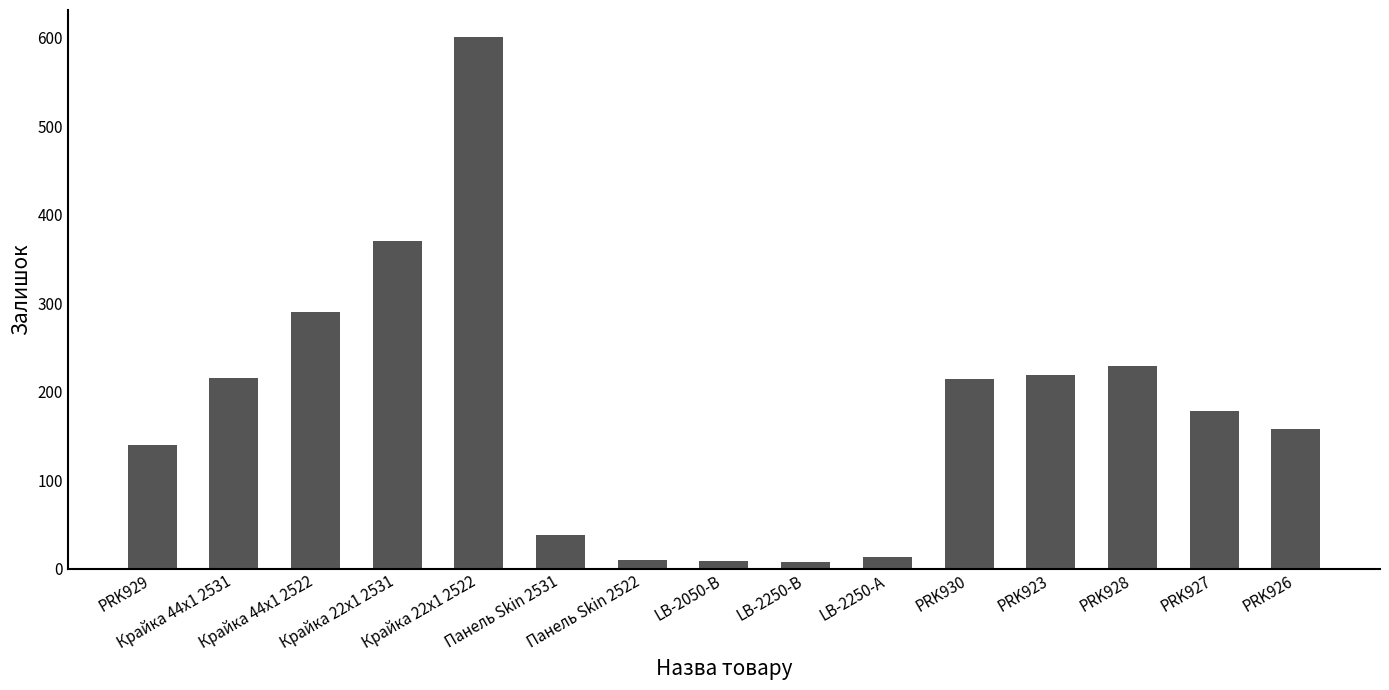

What is the difference between the second highest and second lowest values?

361